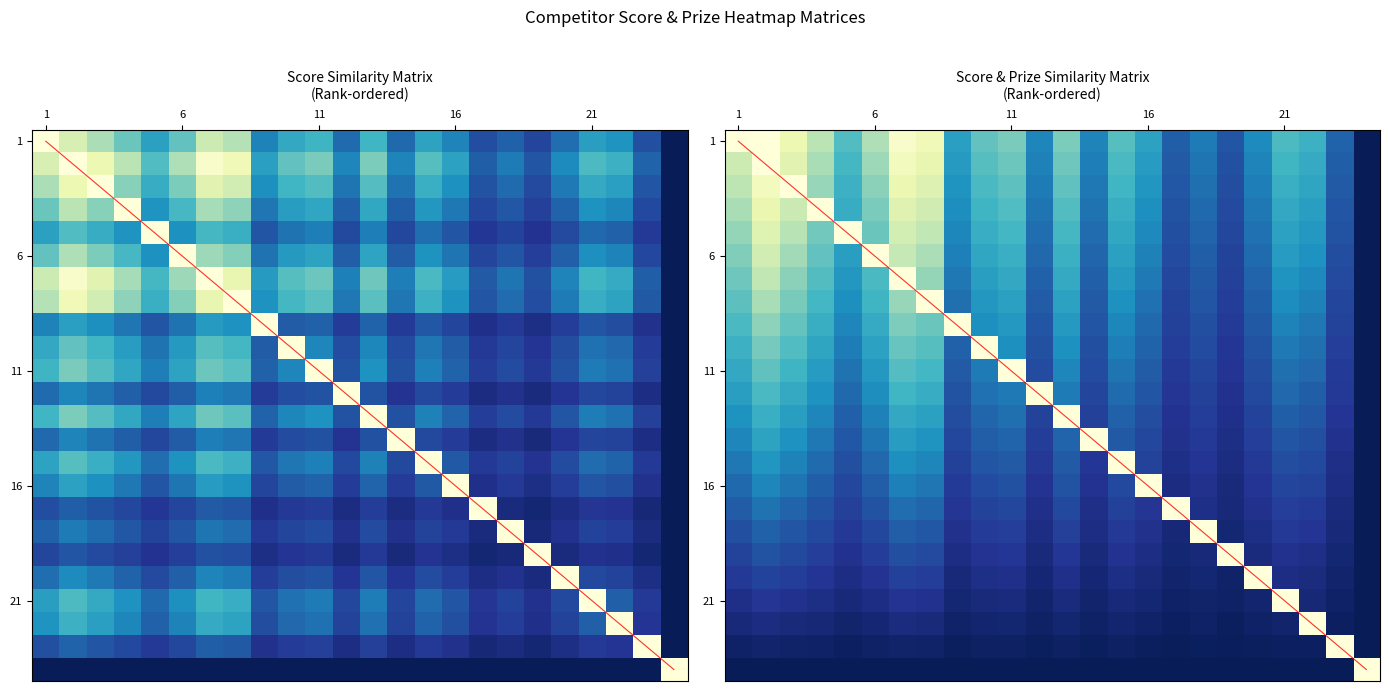

Count the number of data series in this chart.

24